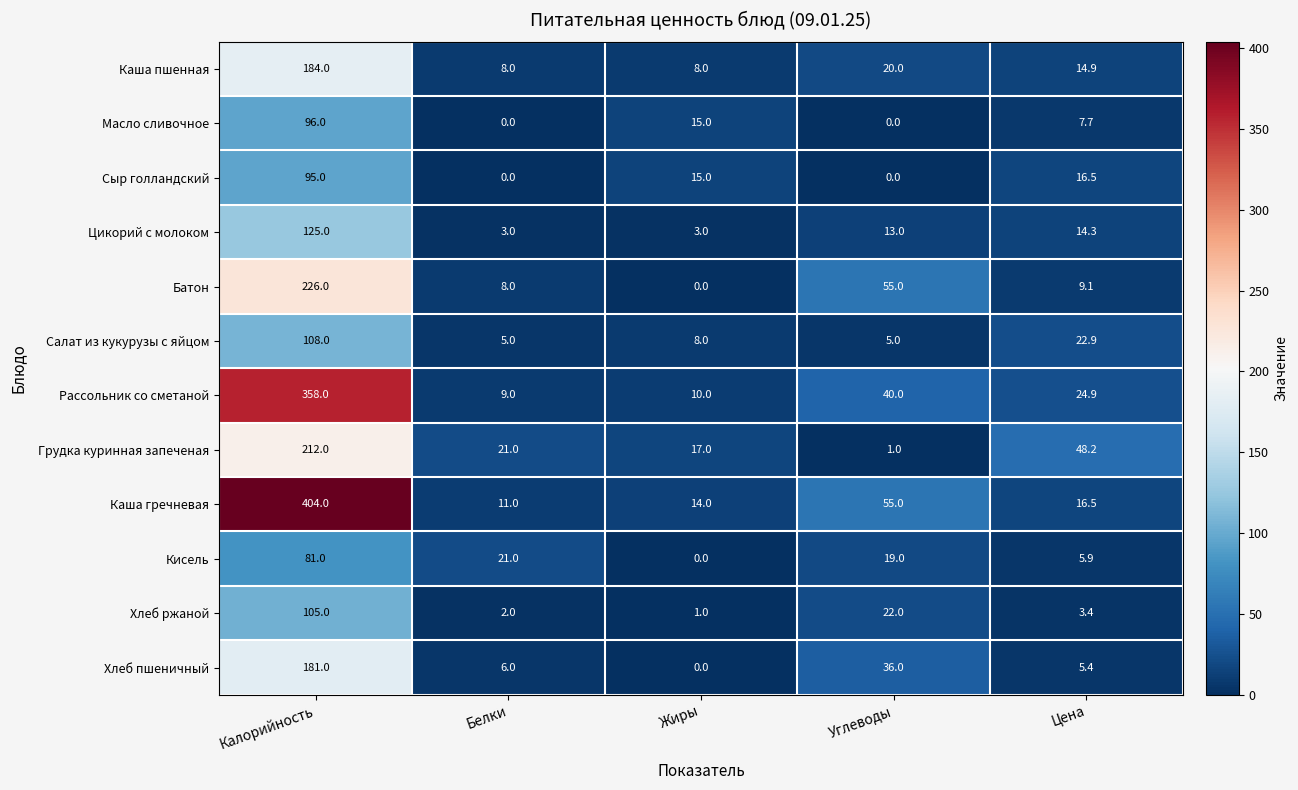

The Салат из кукурузы с яйцом series shows 108.0 at Калорийность. True or false?

True